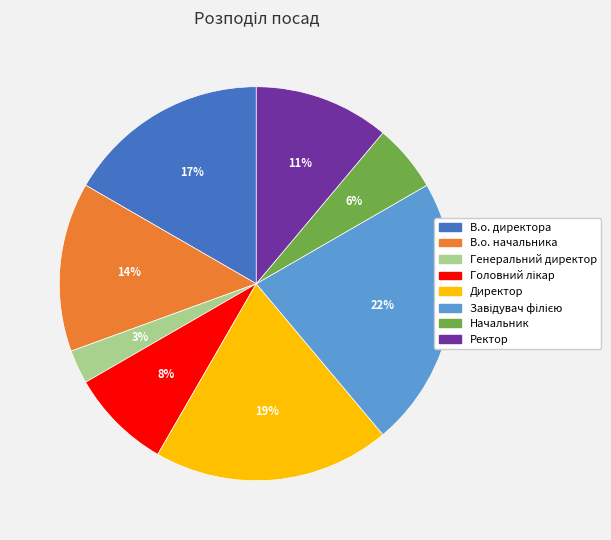

Between В.о. директора and Ректор, which is larger?

В.о. директора